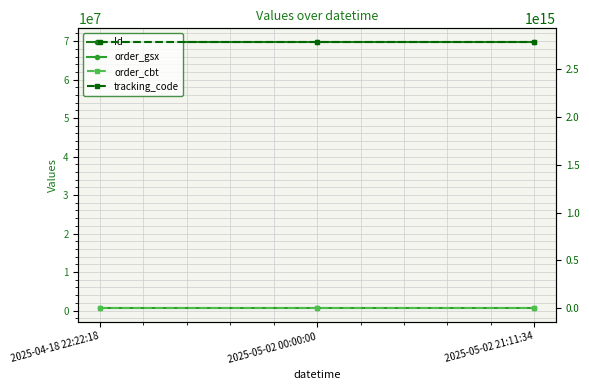

Reading left to right, list all the values displayed in this chart.

Id: 2025-04-18 22:22:18=69859321	2025-05-02 00:00:00=69859322	2025-05-02 21:11:34=69859323
order_gsx: 2025-04-18 22:22:18=589708	2025-05-02 00:00:00=589708	2025-05-02 21:11:34=589708
order_cbt: 2025-04-18 22:22:18=2785288999	2025-05-02 00:00:00=2785288999	2025-05-02 21:11:34=2785288999
tracking_code: 2025-04-18 22:22:18=2785288999589700	2025-05-02 00:00:00=2785288999589700	2025-05-02 21:11:34=2785288999589700